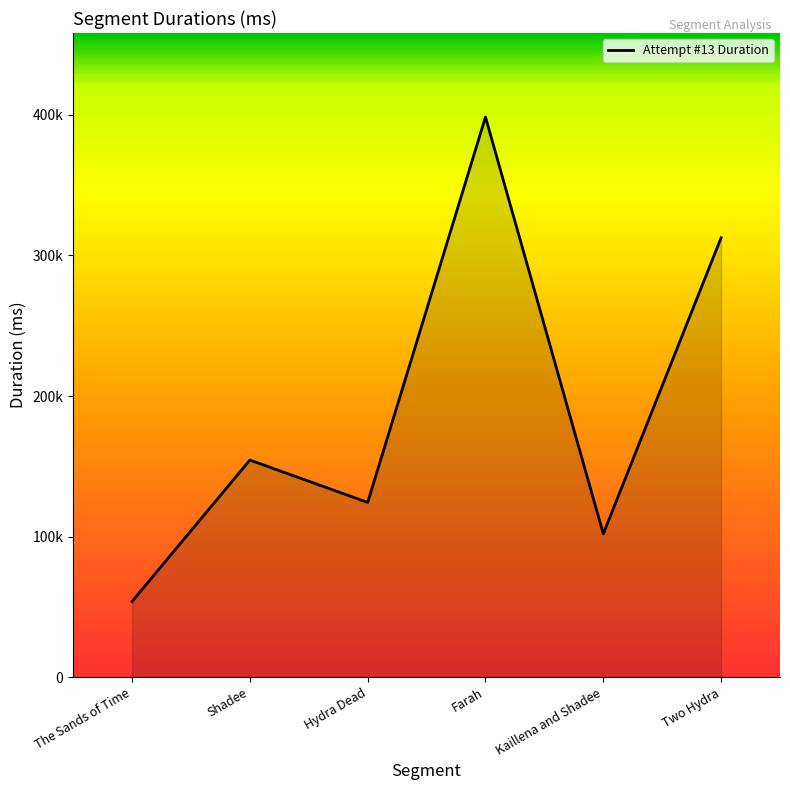

What is the difference between the second highest and minimum values?

258629